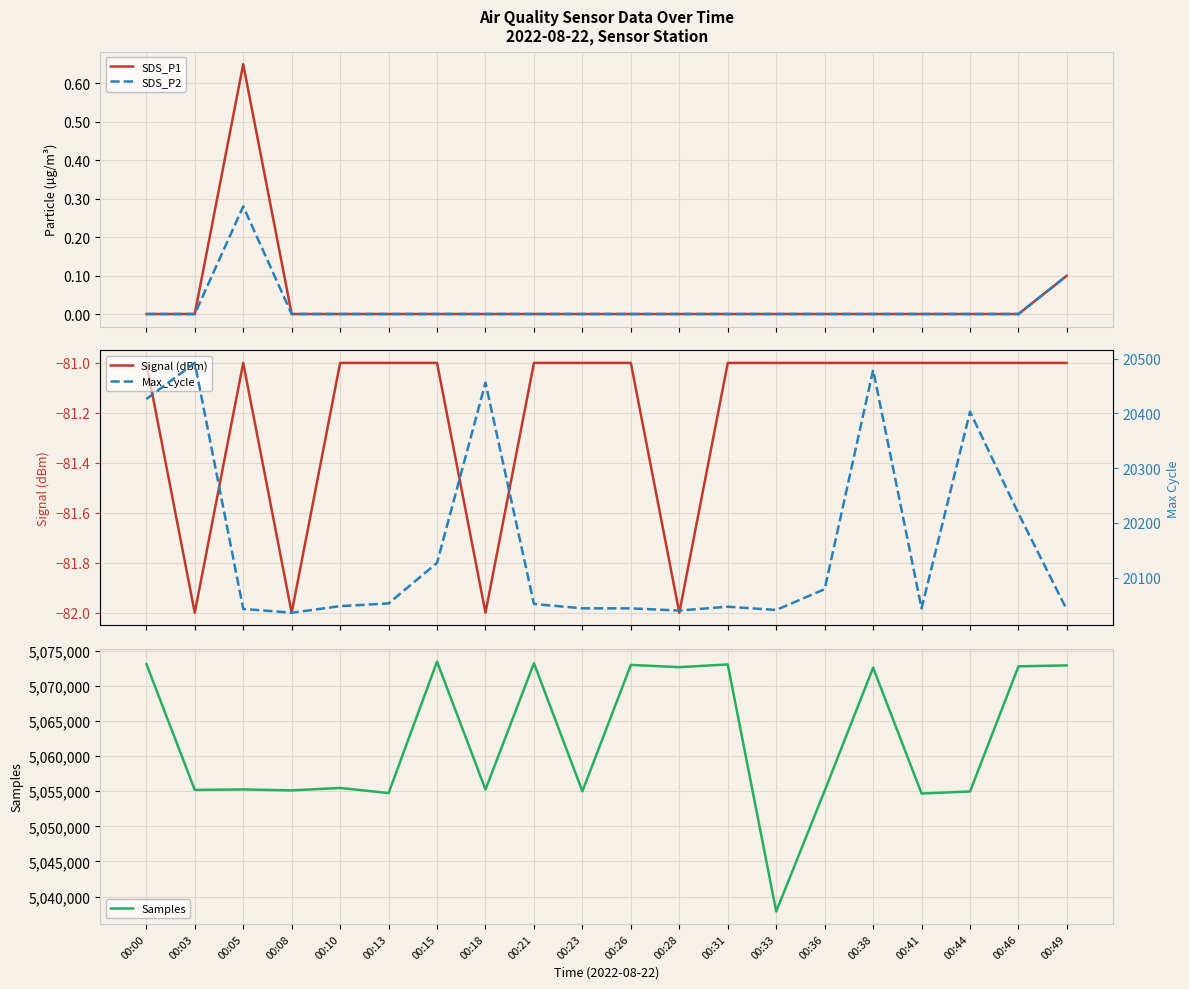

How many categories are shown in the chart?

20